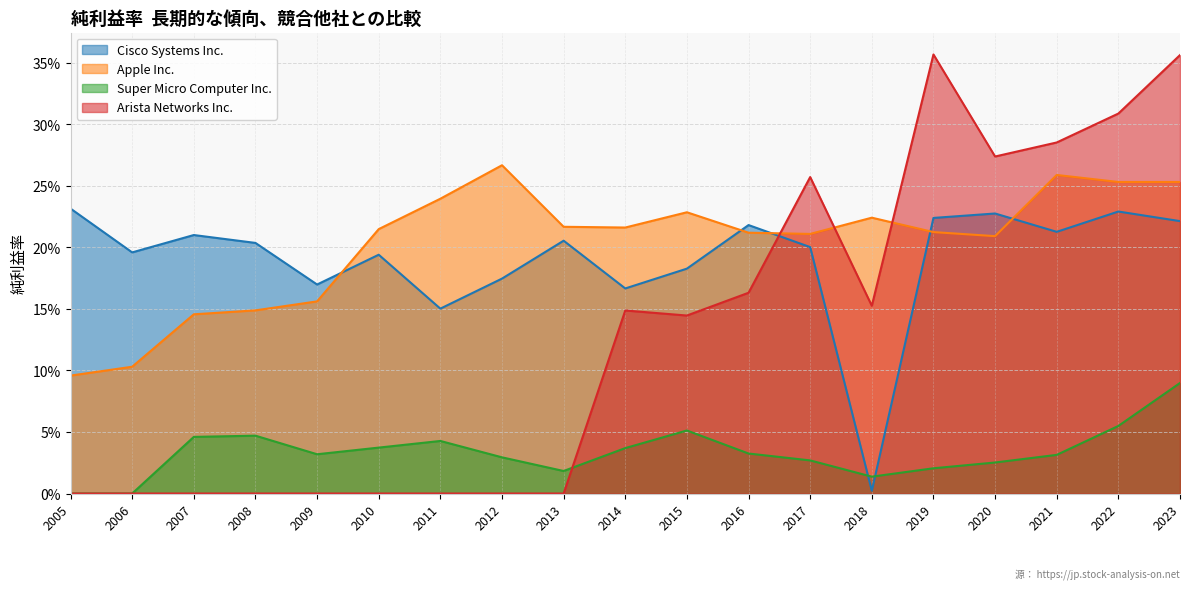

At how many categories does at least one series exceed 0?

19